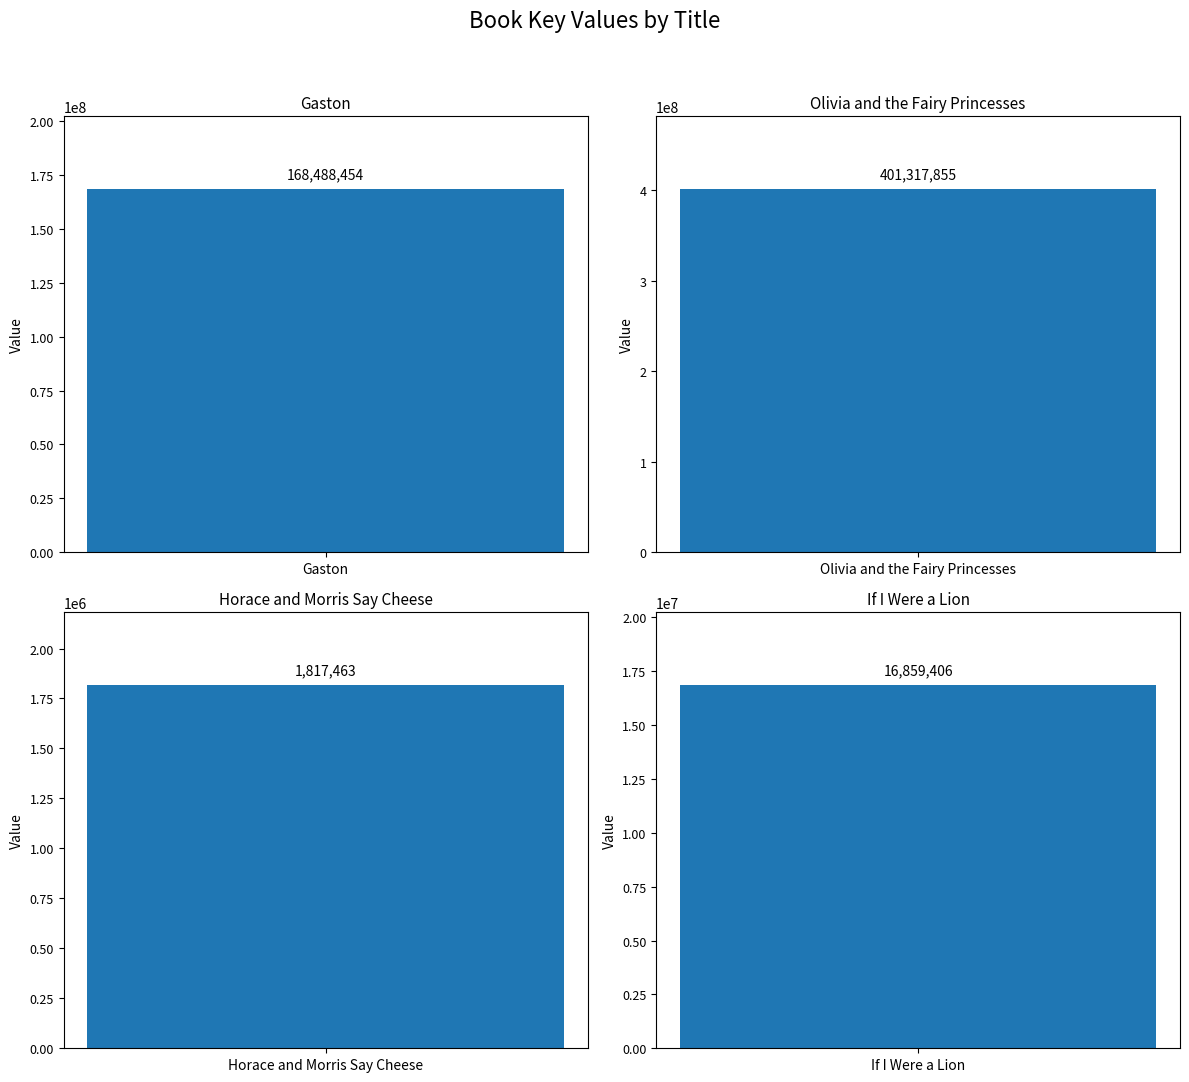

Which label corresponds to the smallest value in the chart?

Horace and Morris Say Cheese